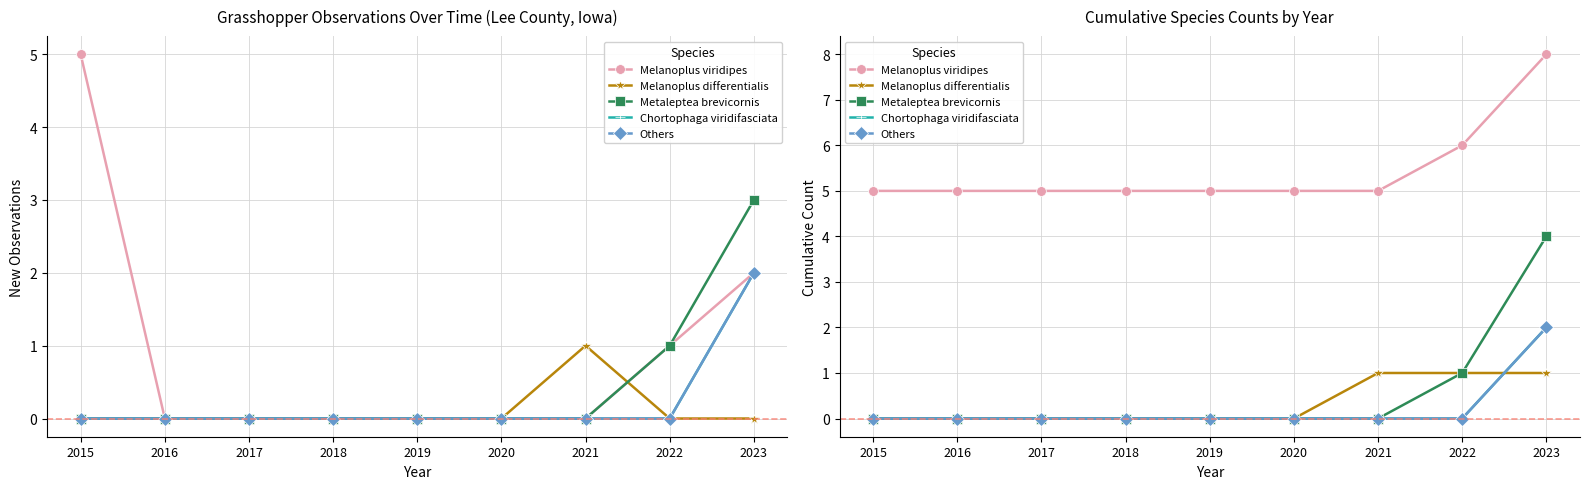

The Melanoplus differentialis series shows 0 at 2017. True or false?

True